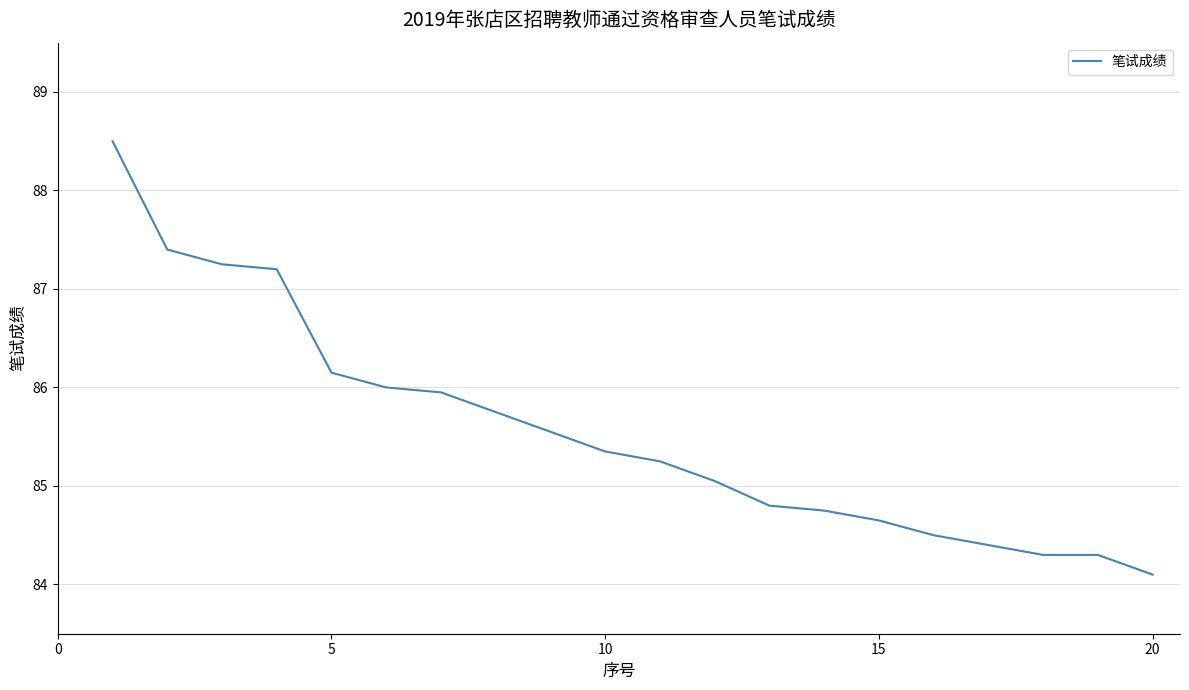

What is the maximum value shown in the chart?

88.5